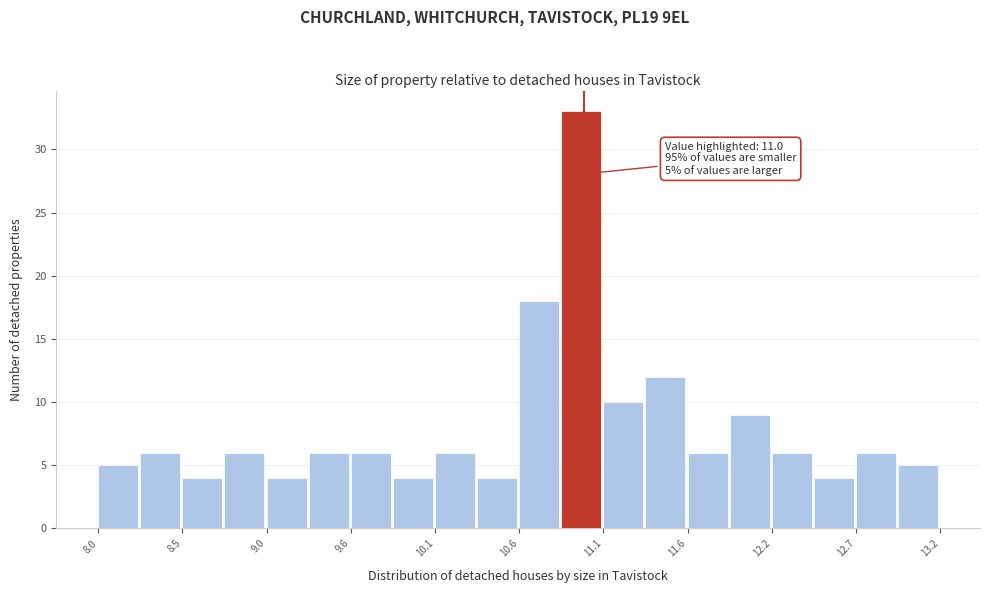

Around what value on the x-axis is the tallest bar? Give the approximate position of its centre, as read against the axis.

11.0